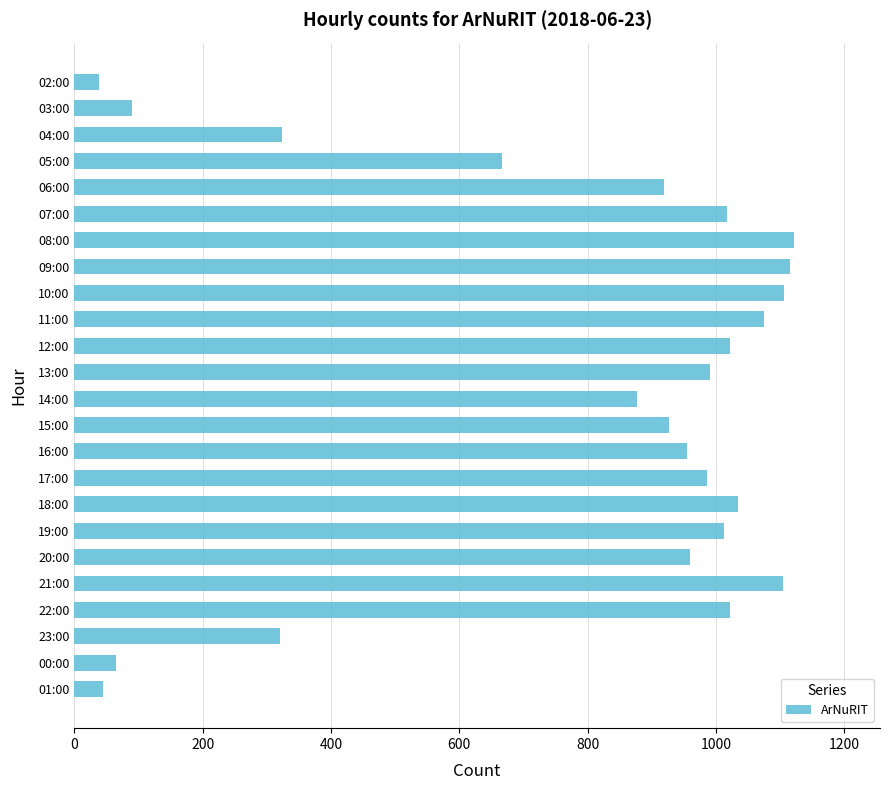

Where is the data nearest to the value 579?

05:00